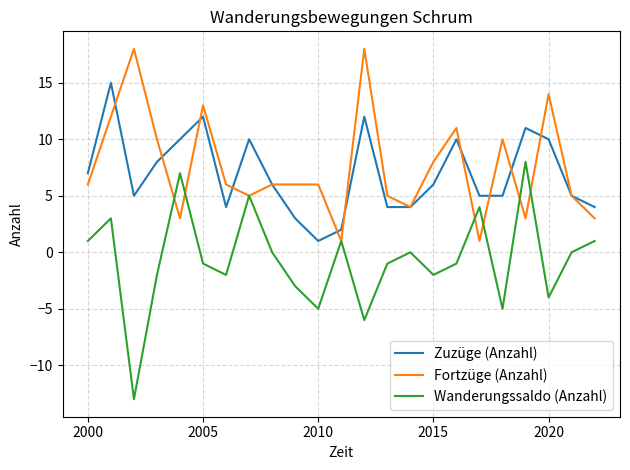

What is the average value of the Fortzüge (Anzahl) series?

8